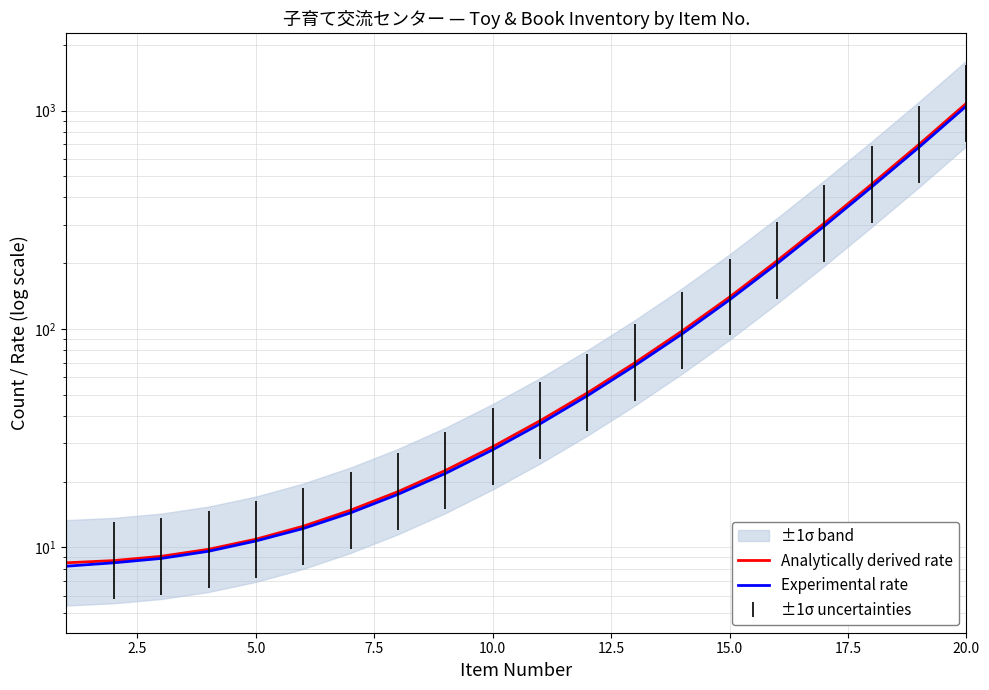

The Experimental rate series shows 240.2 at 15.0. True or false?

False